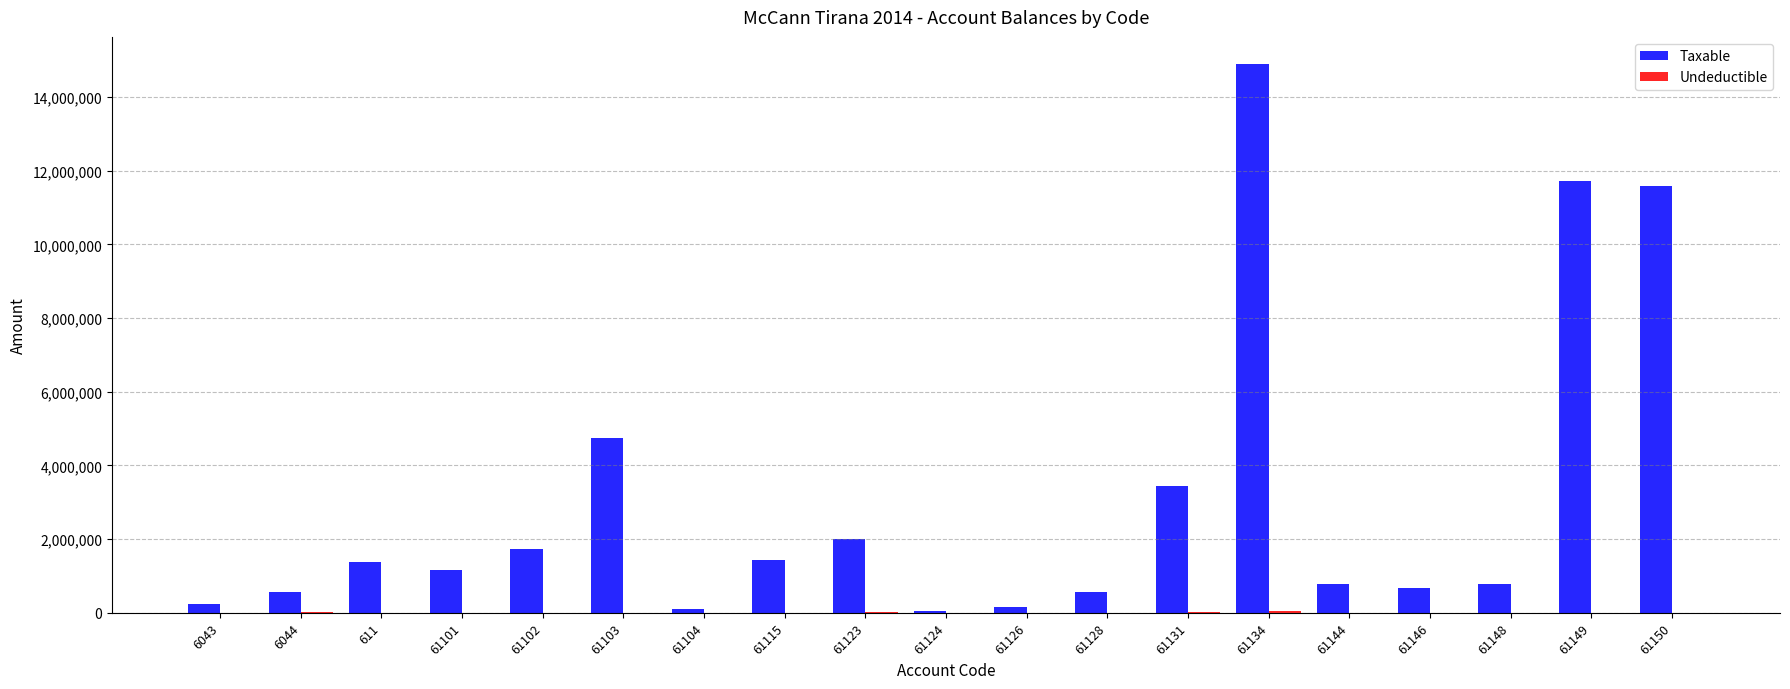

How many data points does each series have?

19